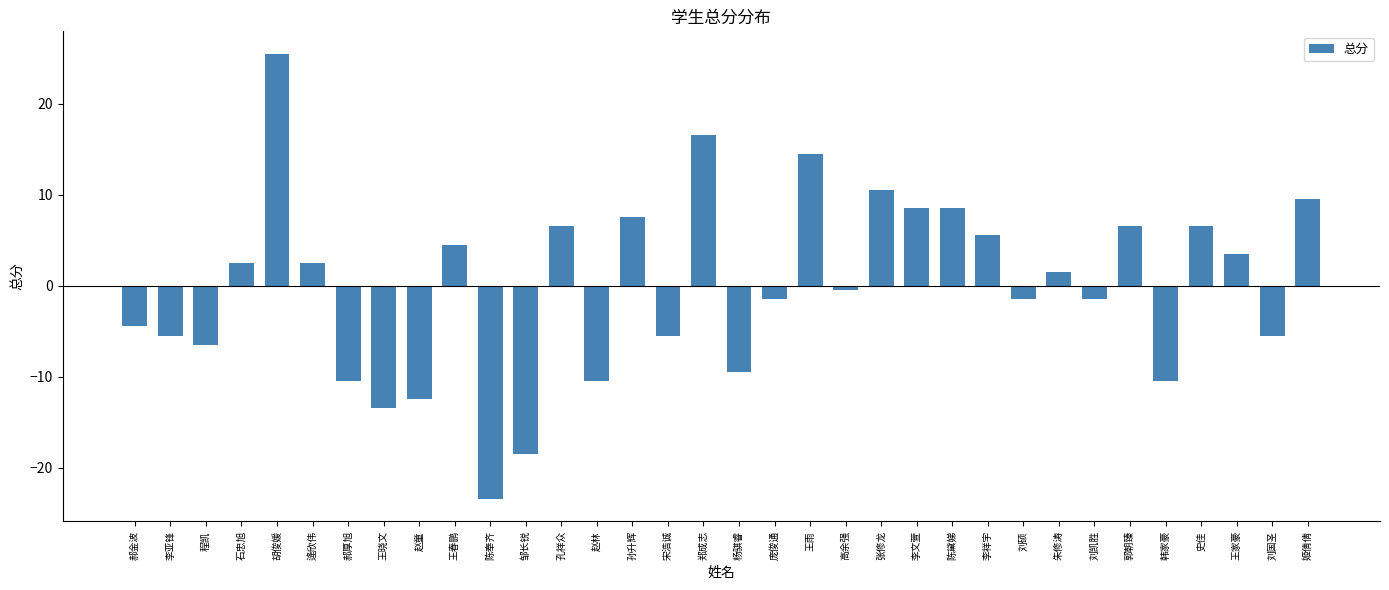

What is the minimum value shown in the chart?

-23.5